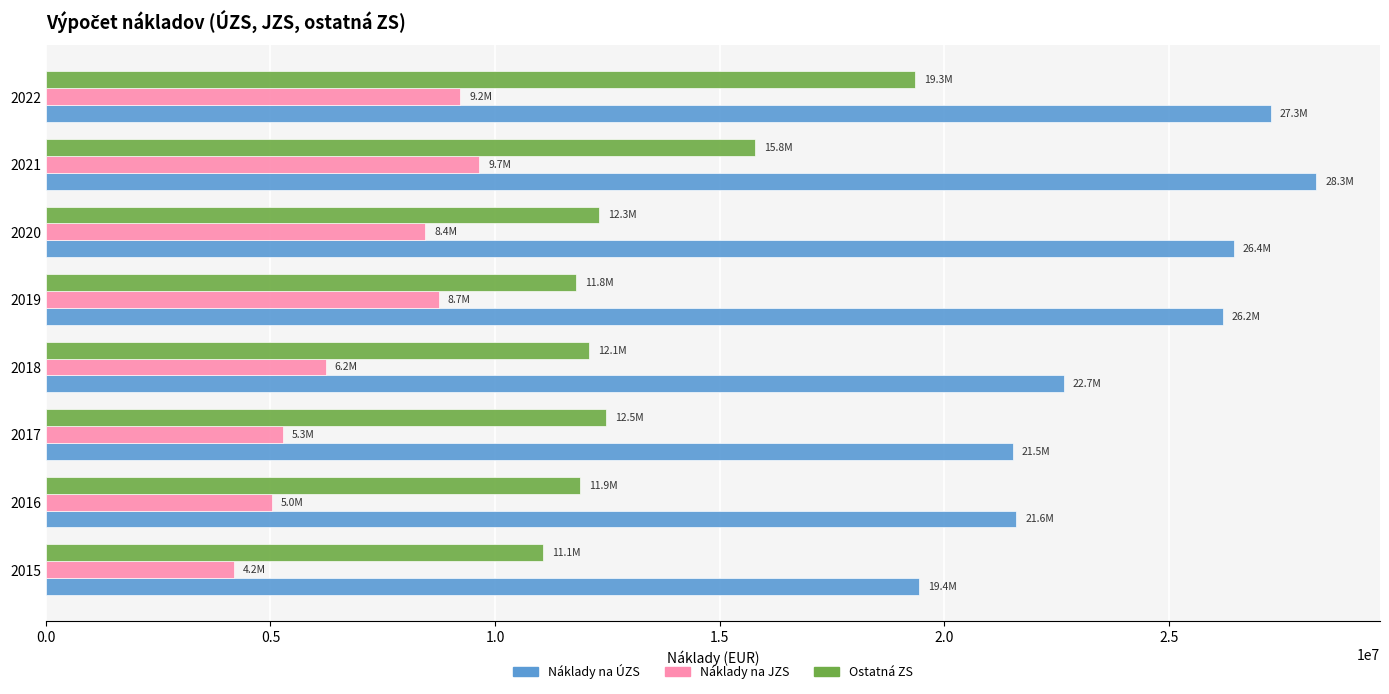

What value does the Náklady na JZS series have at 2022?

9225372.3